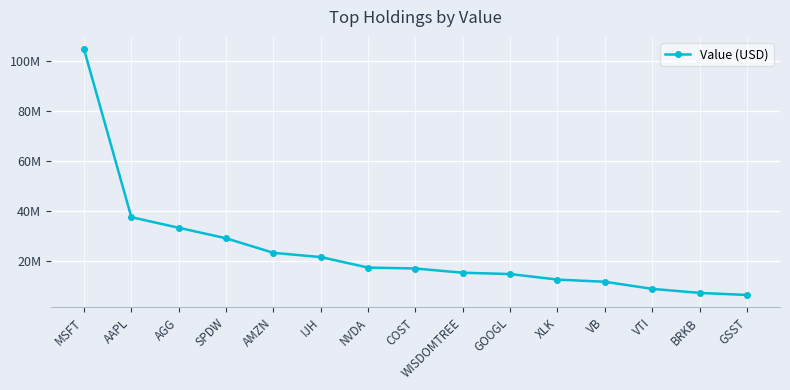

Is this an area chart (filled region under the line)?

No